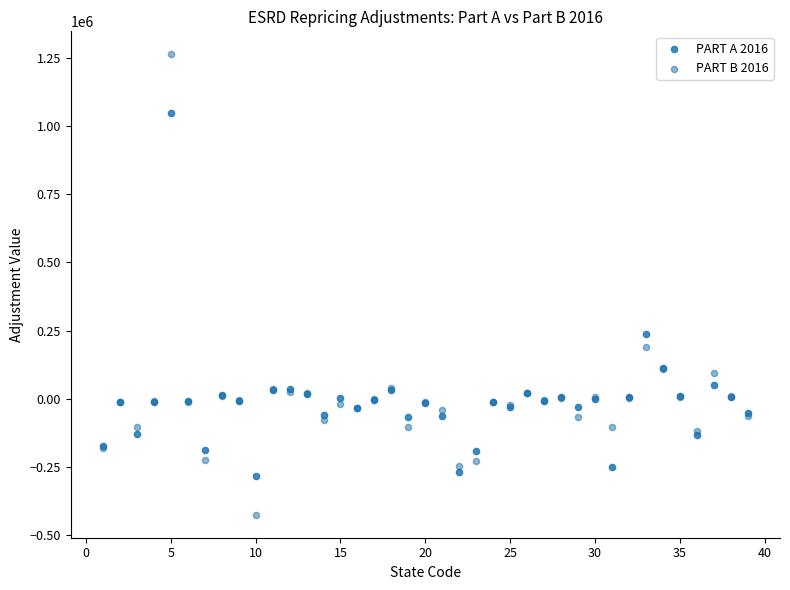

Which series has the largest Y range (max minus min)?

PART B 2016